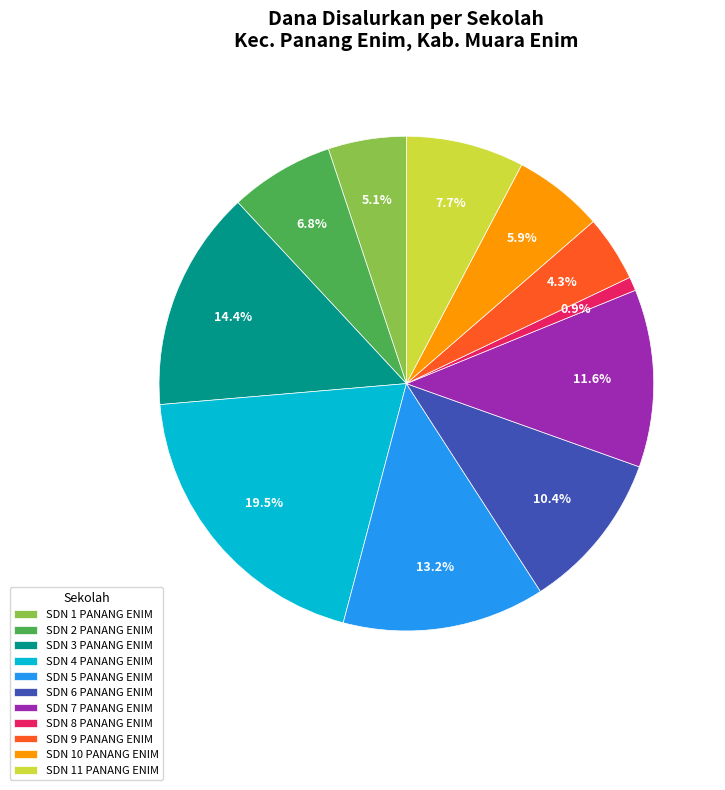

How many segments does this pie chart have?

11